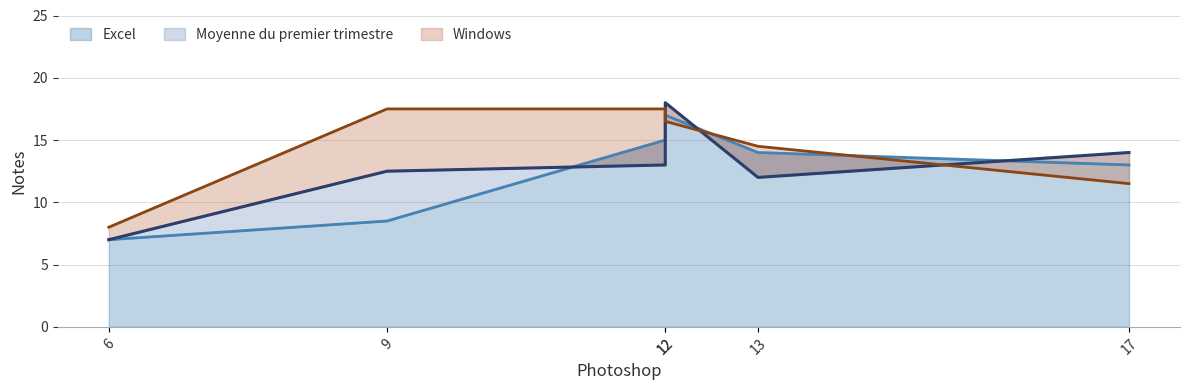

Which series has the largest range (max minus min)?

Moyenne du premier trimestre